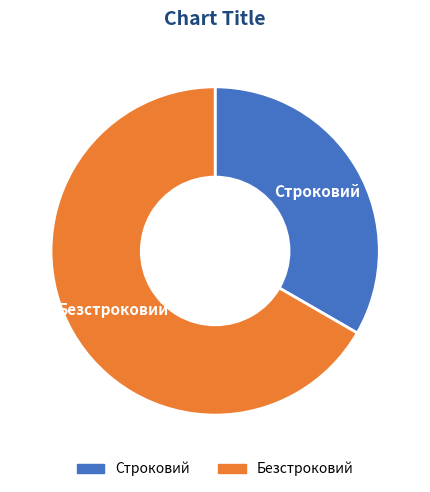

Which category has the biggest portion of the pie?

Безстроковий